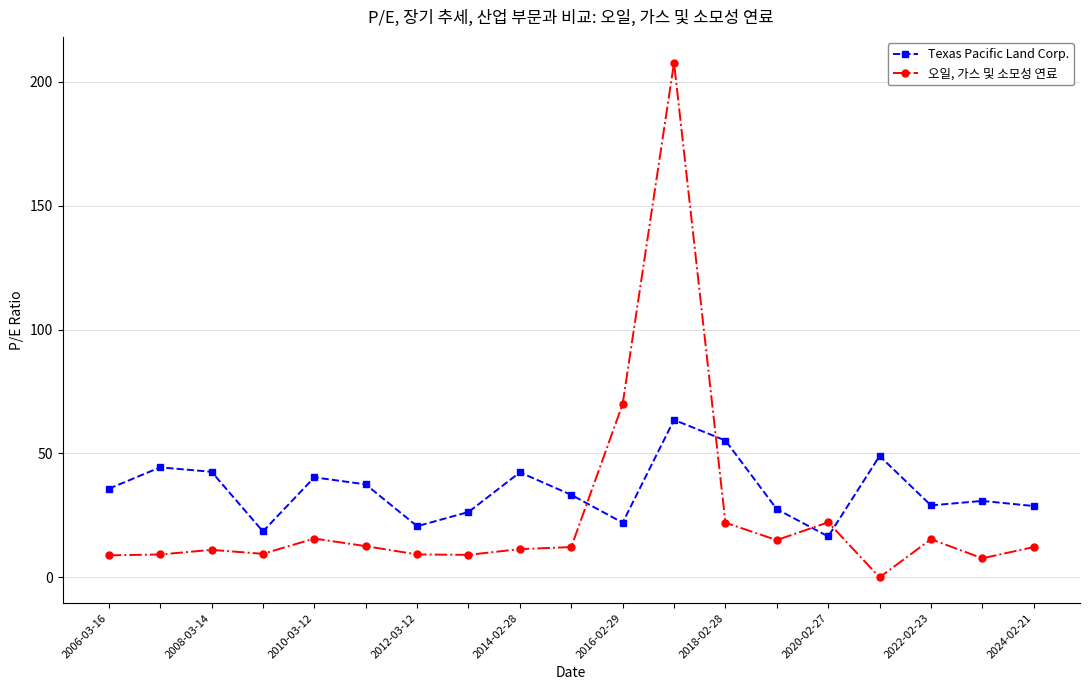

List the series in order of their overall mean, lowest first.

오일, 가스 및 소모성 연료, Texas Pacific Land Corp.